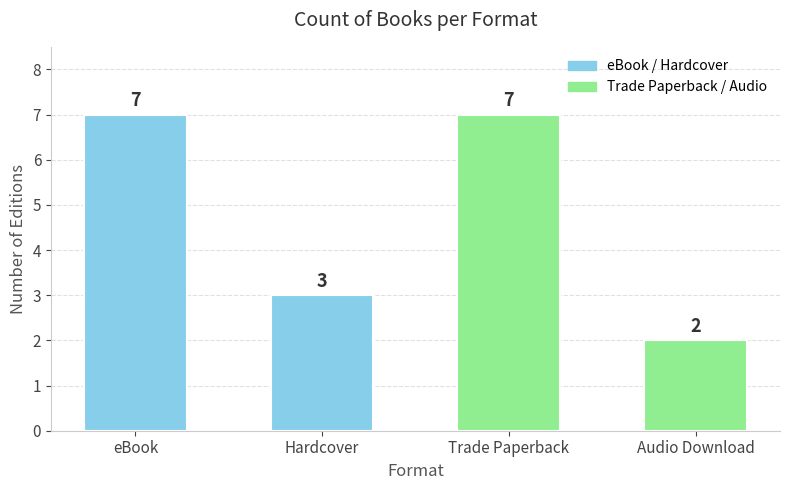

What is the greatest value displayed?

7